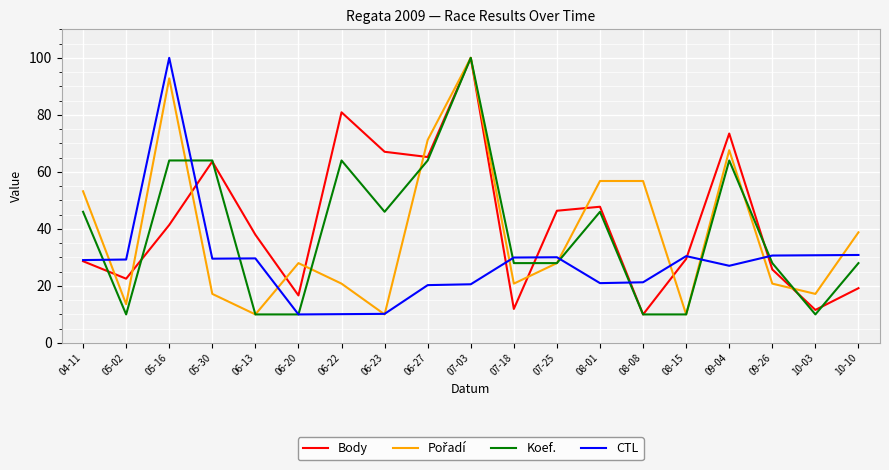

At how many categories does at least one series exceed 78?

3